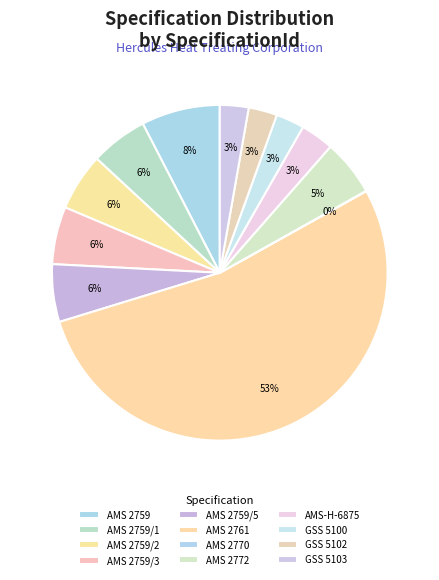

Combined, do AMS 2759 and AMS 2761 account for over 50%?

Yes